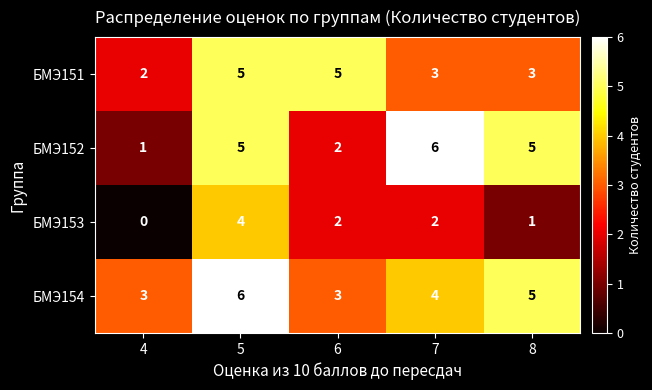

Reading left to right, extract all data points from this chart.

БМЭ151: 2	5	5	3	3
БМЭ152: 1	5	2	6	5
БМЭ153: 0	4	2	2	1
БМЭ154: 3	6	3	4	5